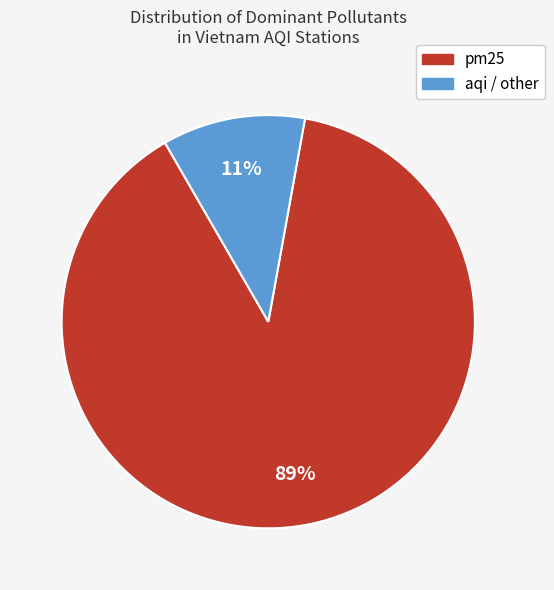

To the nearest percent, what is the average slice percentage?

50%